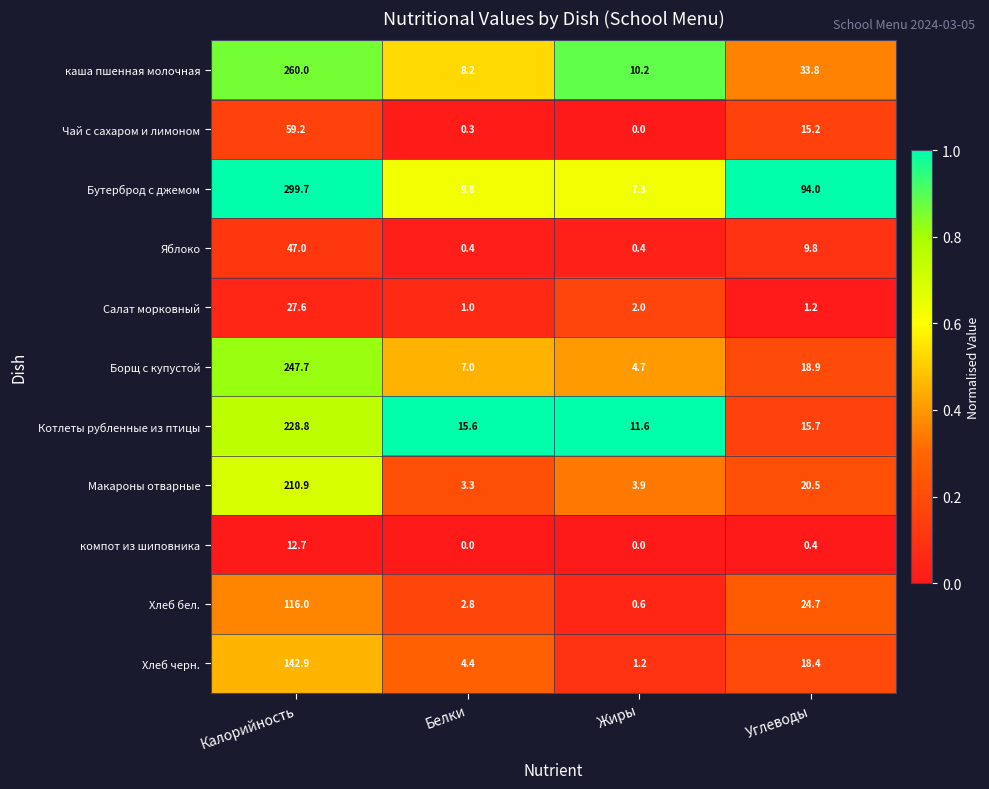

What is the total value across all series at Жиры?

41.9